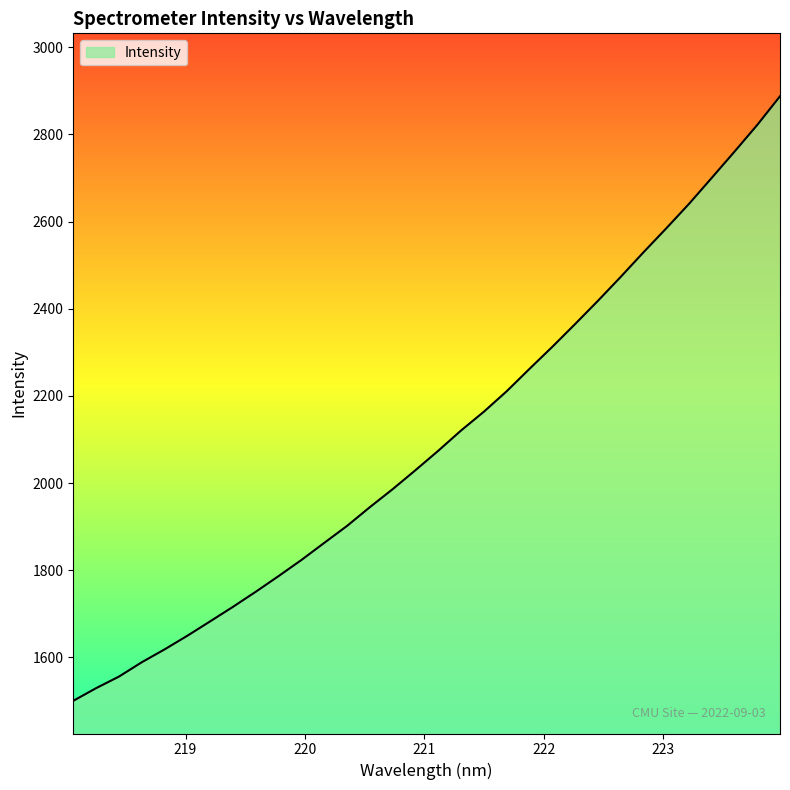

What is the sum of all values?

67252.4